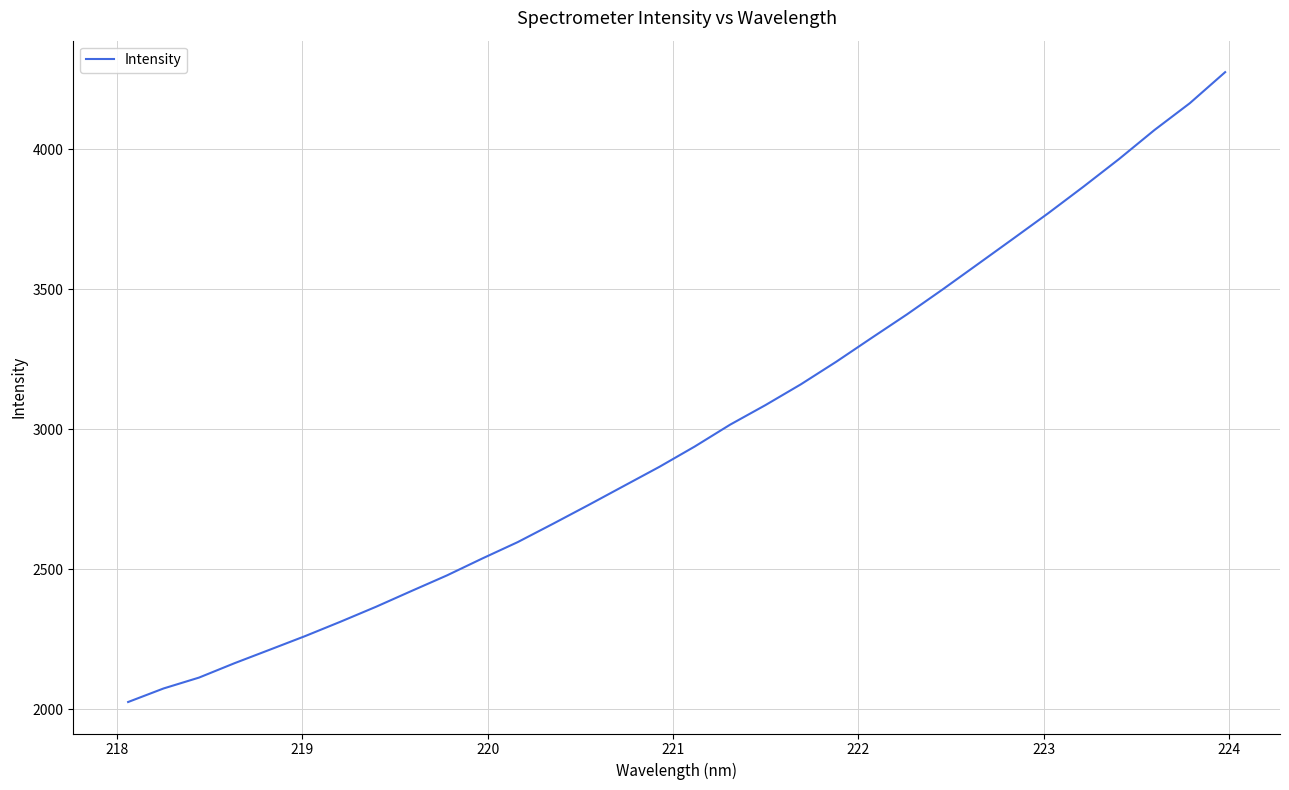

What is the difference between the maximum and minimum values?

2248.9